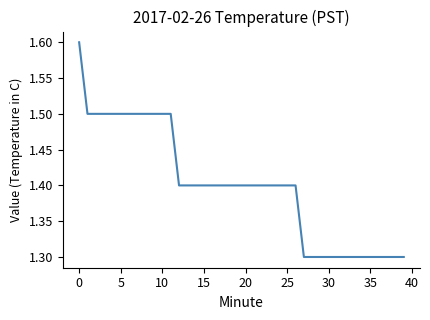

Count the values in the range 1 to 2.

40